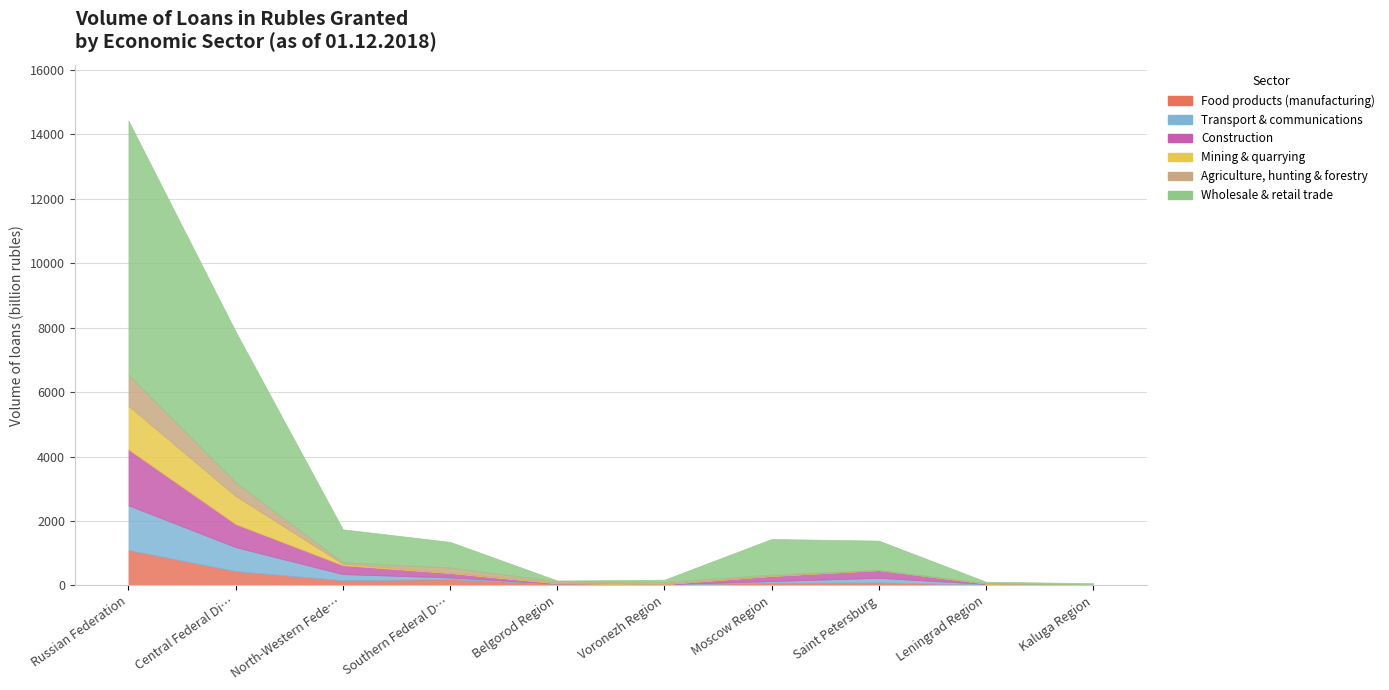

What is the maximum value for Wholesale & retail trade?

7893404